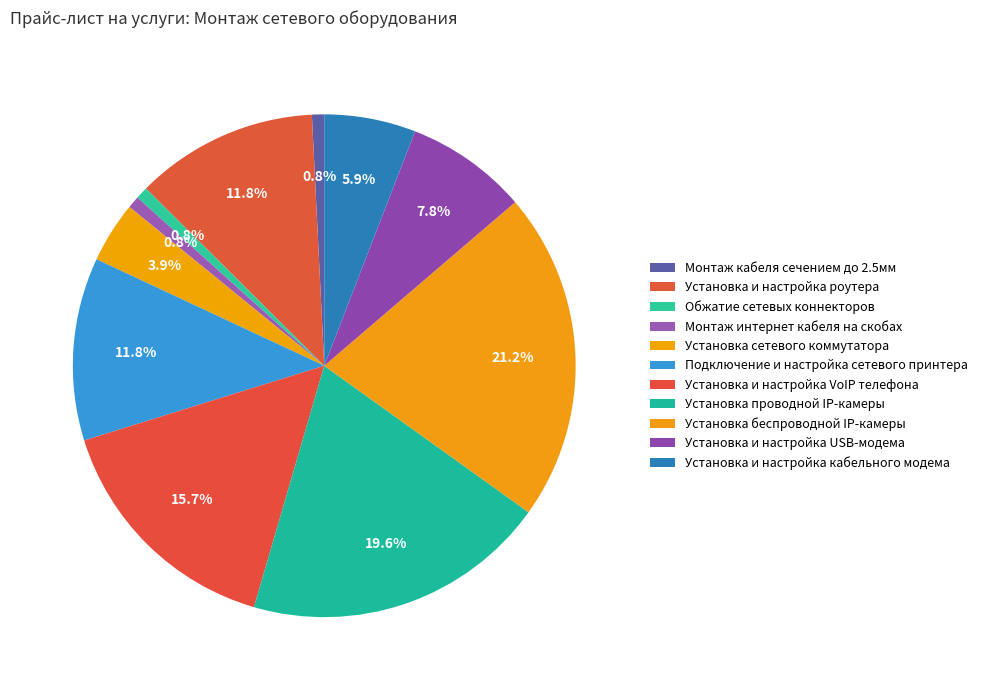

What is the change in value from Обжатие сетевых коннекторов to Установка сетевого коммутатора?

+400